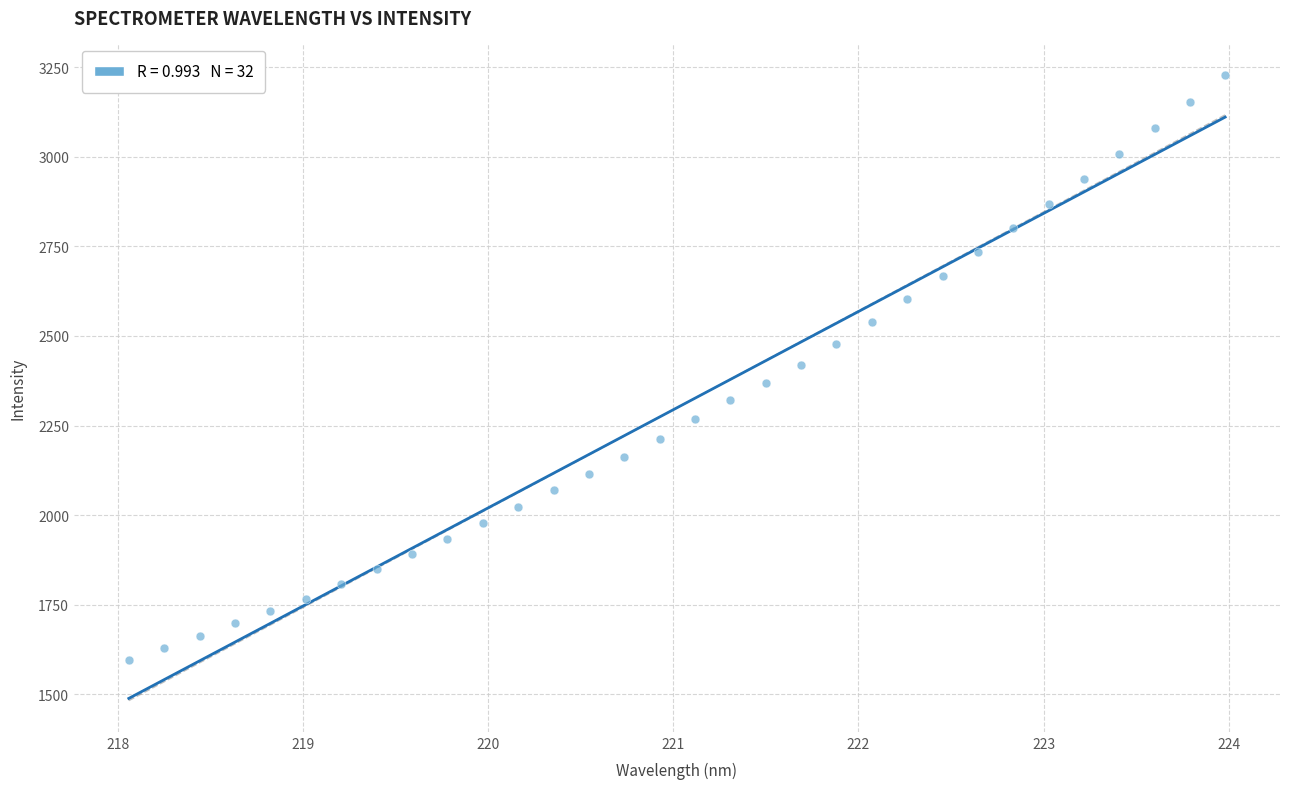

What is the range of X values (max minus min)?

5.9